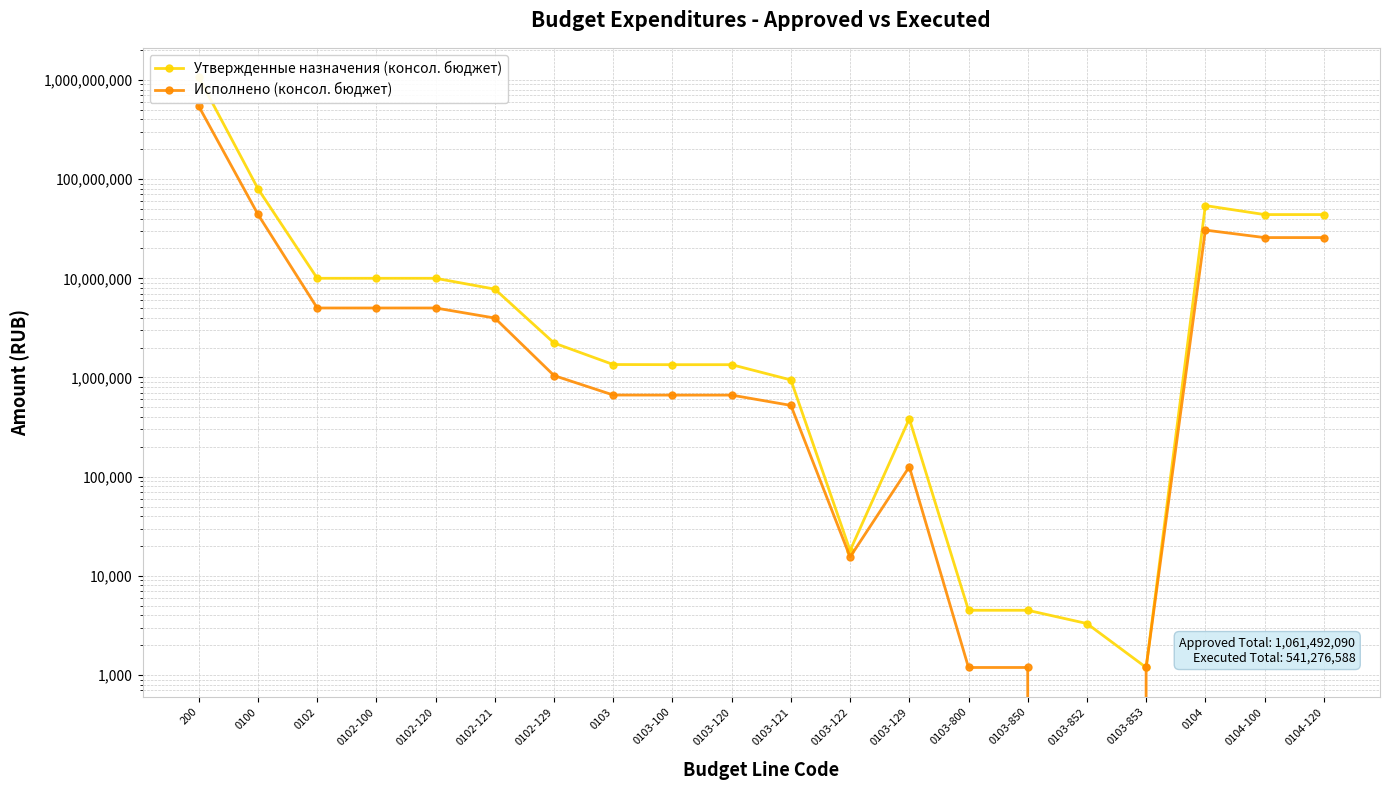

True or false: Исполнено (консол. бюджет) has more than 0 interior local peaks.

True